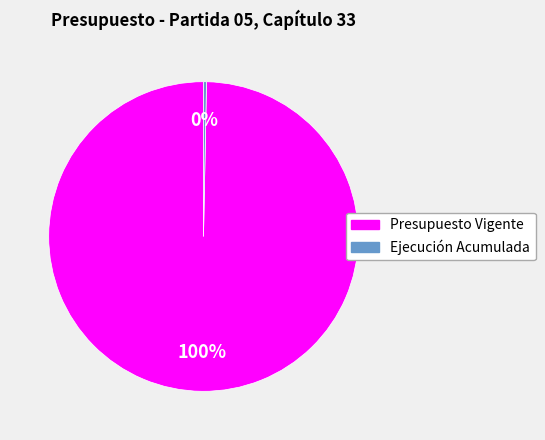

The Ejecución Acumulada slice represents 0% of the pie. True or false?

True